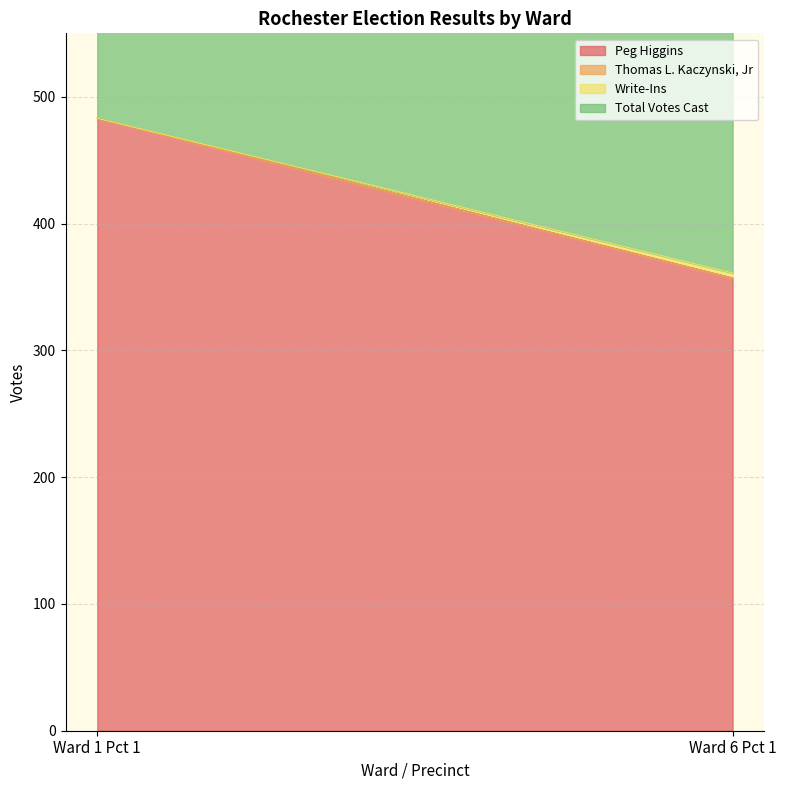

What are all the series names shown in the legend?

Peg Higgins, Thomas L. Kaczynski, Jr, Write-Ins, Total Votes Cast